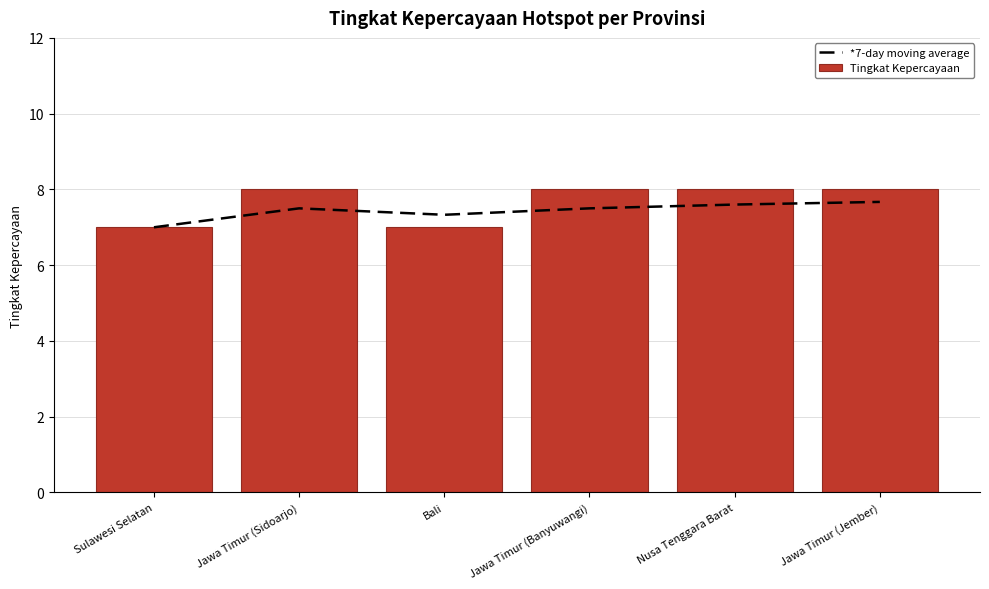

Between Bali and Jawa Timur (Banyuwangi), which series saw the biggest shift?

Tingkat Kepercayaan